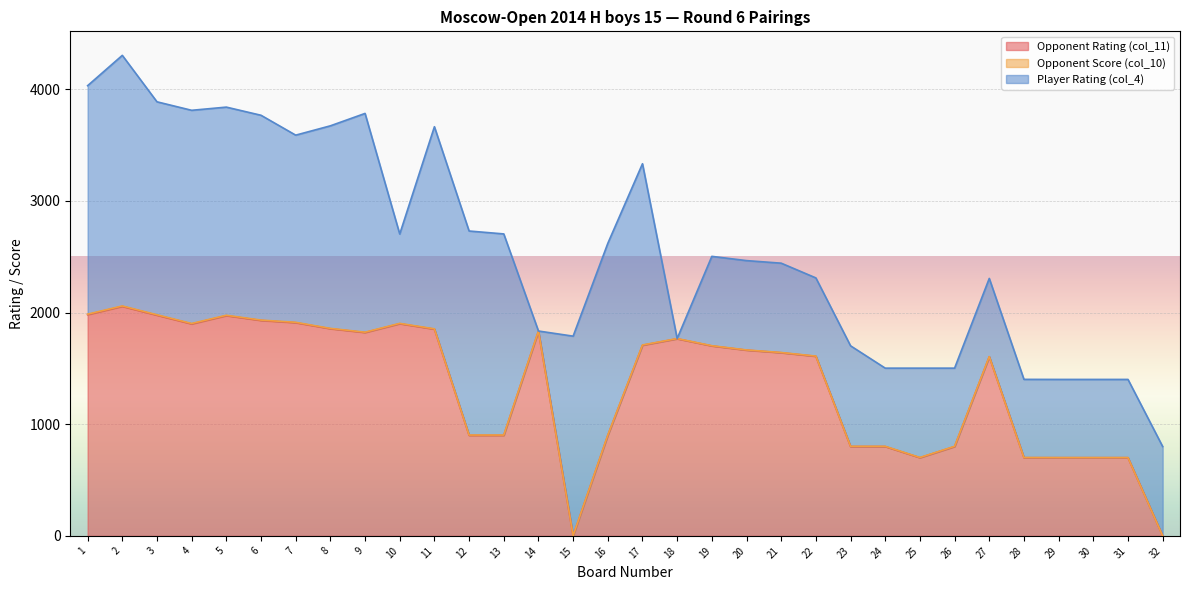

The value of Player Rating (col_4) at 12 is 1827.0. True or false?

True